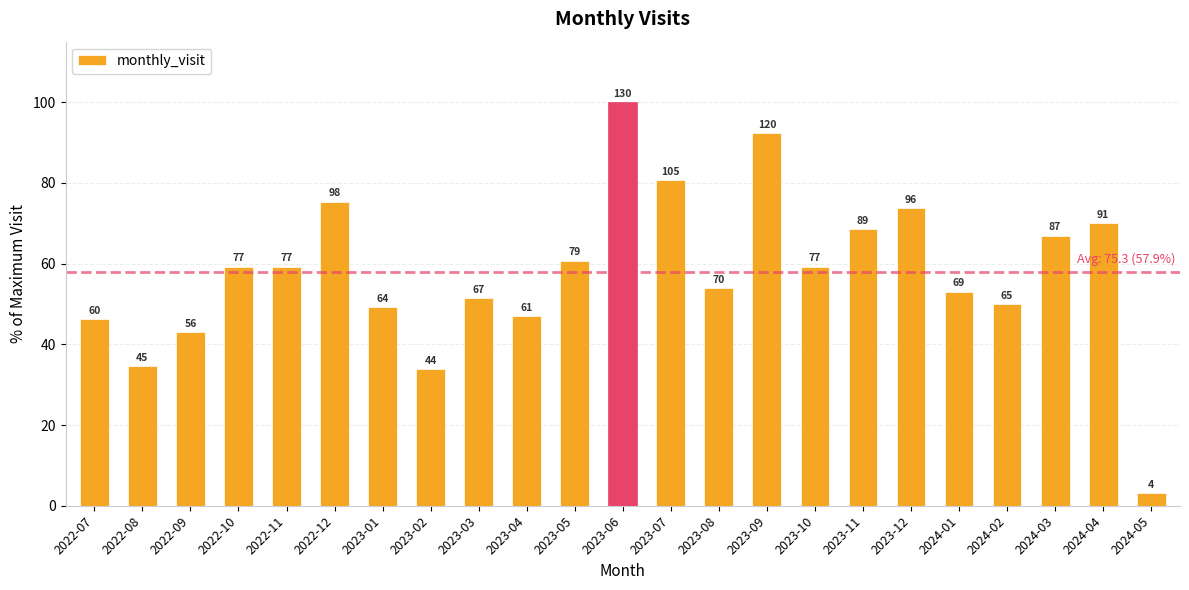

Does the chart contain any negative values?

No